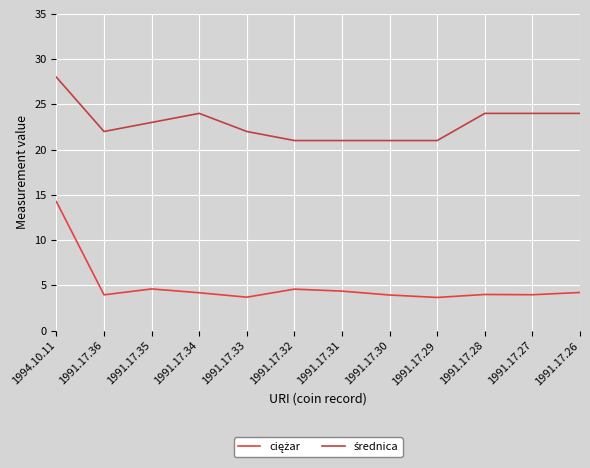

What is the minimum value shown in the chart?

3.7